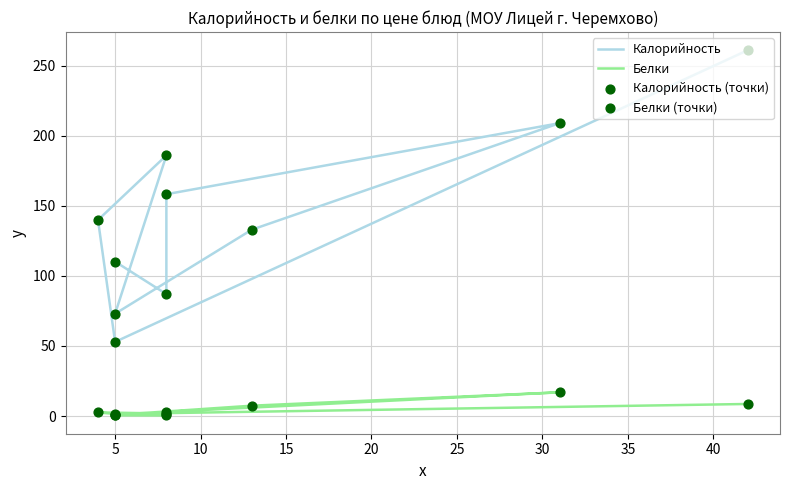

What is the total value across all series at 30?

451.8